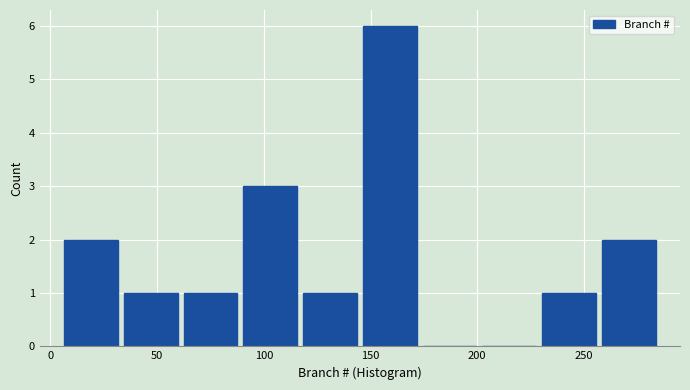

Reading left to right, list every bar in this chart as the range it spans on the x-axis followed by its height. Neither the bar edges nor the heights are printed on the chart, so give them approximately, as read against the axes.

5 to 33: 2
33 to 61: 1
61 to 89: 1
89 to 117: 3
117 to 145: 1
145 to 173: 6
173 to 201: 0
201 to 229: 0
229 to 257: 1
257 to 285: 2